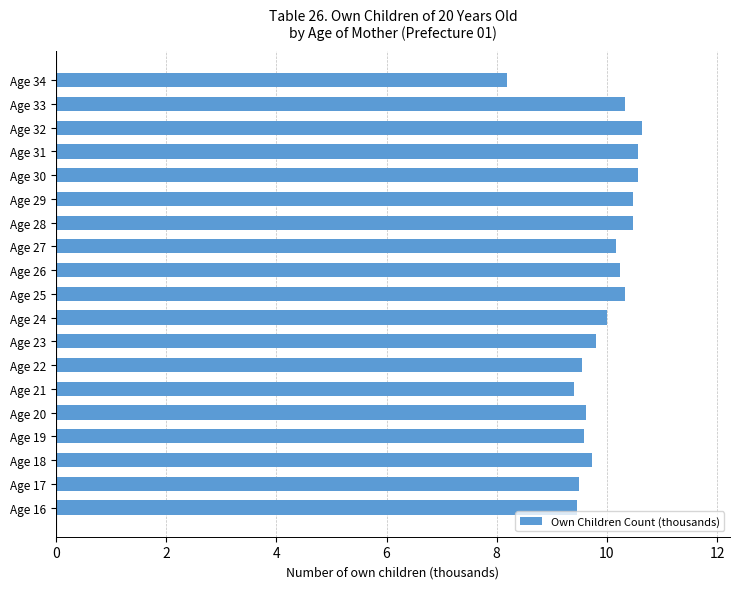

What is the minimum value shown in the chart?

8.2